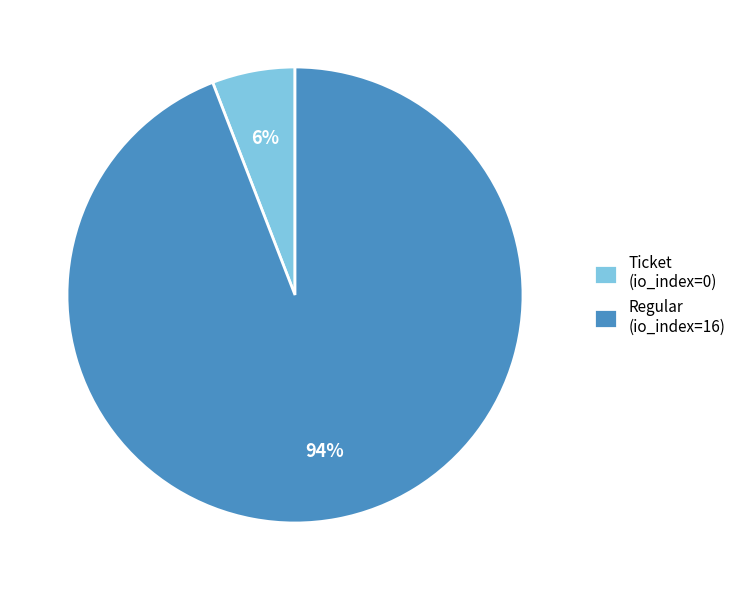

Which category accounts for the majority?

Regular (io_index=16)